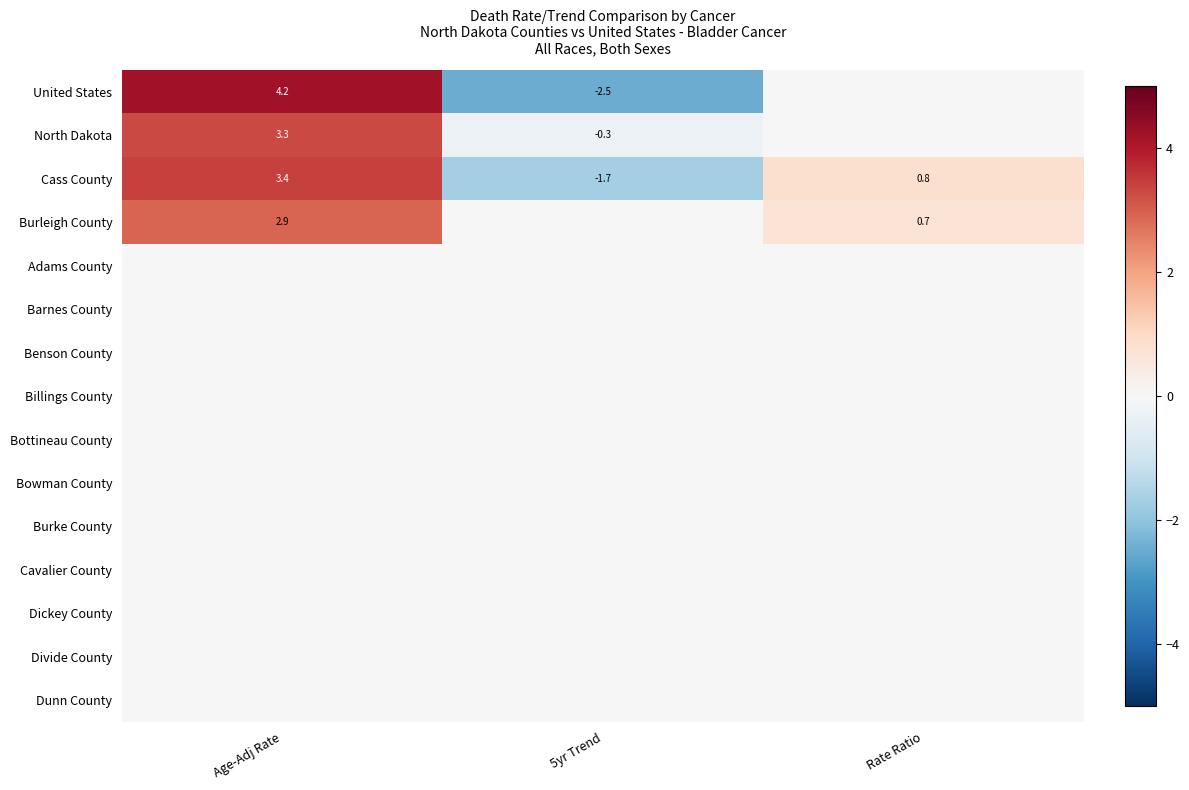

At how many categories does at least one series exceed 3?

1